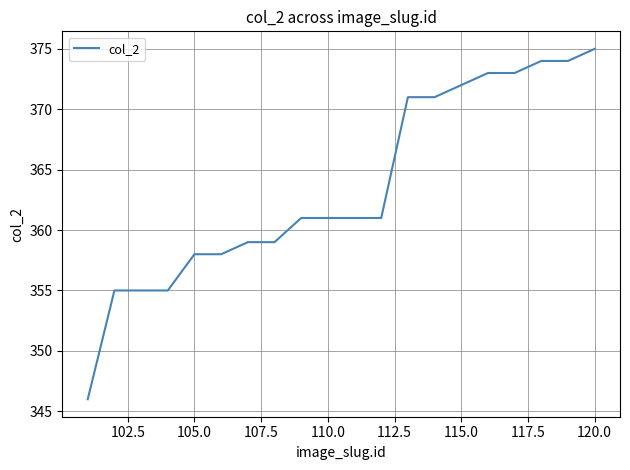

What is the average value?

364